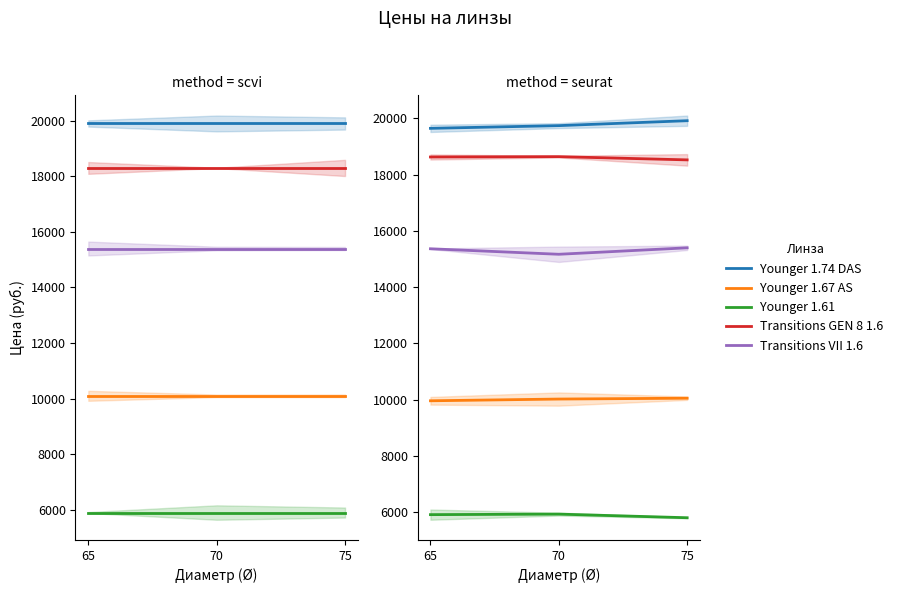

How many data points in Transitions VII 1.6 are less than 15363?

1